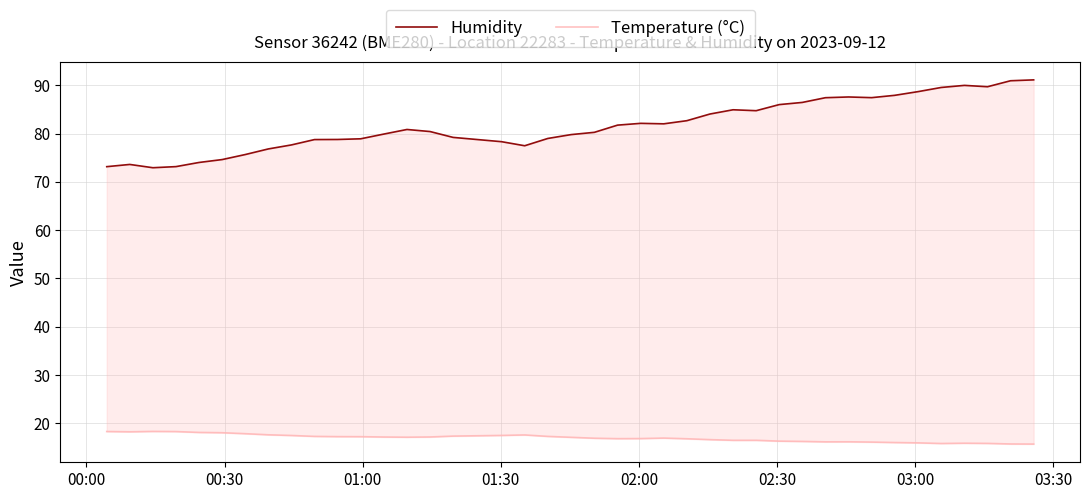

Is the value of Temperature (°C) at 10 greater than the value of Humidity at 00:30?

No